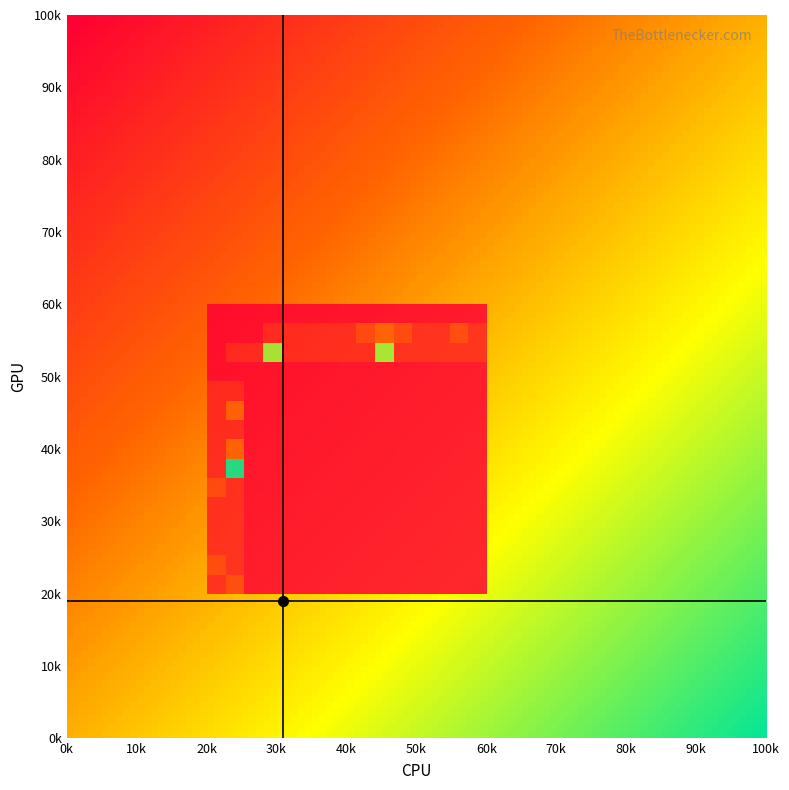

The value of row5 at 11 is -1.7. True or false?

False